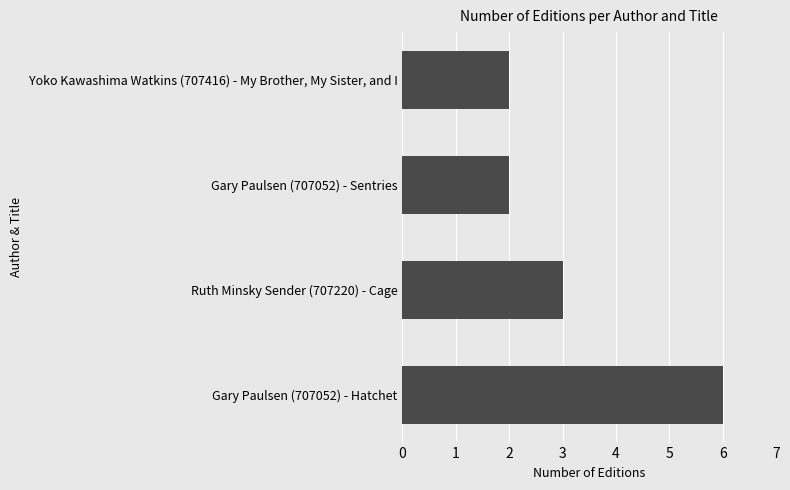

The chart shows a value of 3 at Ruth Minsky Sender (707220) - Cage. True or false?

True